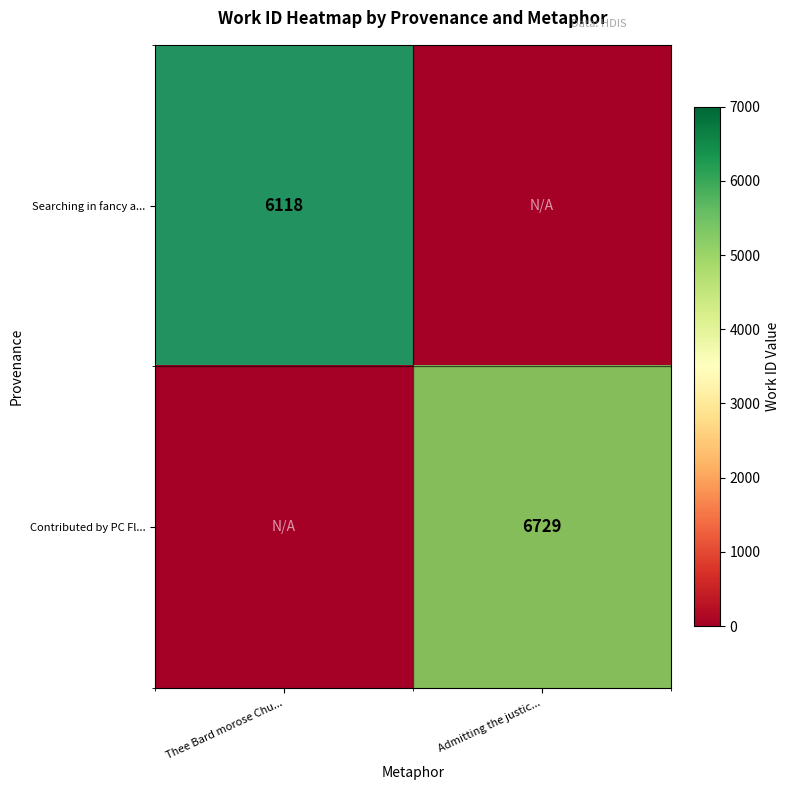

Rank the series at Admitting the justic... from lowest to highest value.

Searching in fancy a..., Contributed by PC Fl...